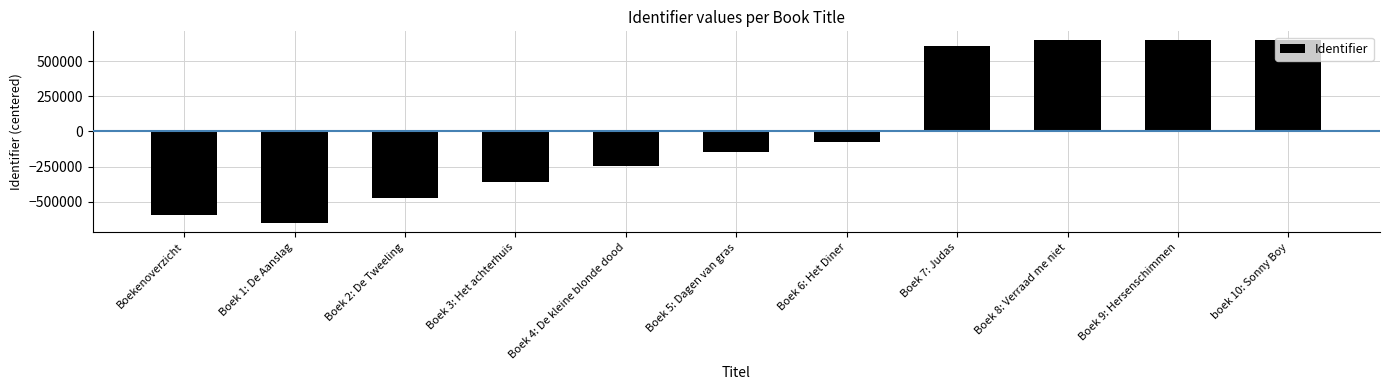

Where is the data nearest to the value -2383?

Boek 6: Het Diner